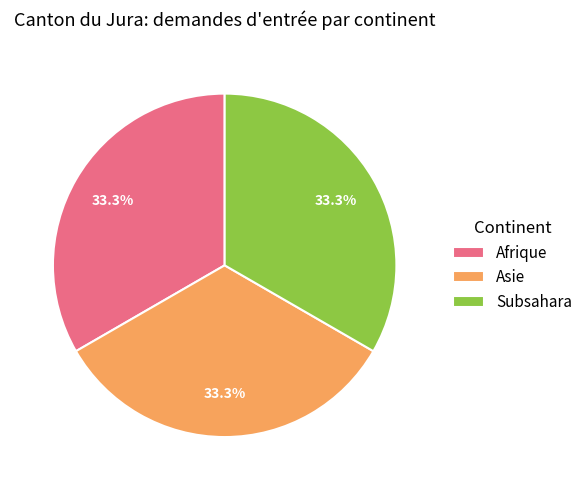

Is there a majority slice in this chart?

No